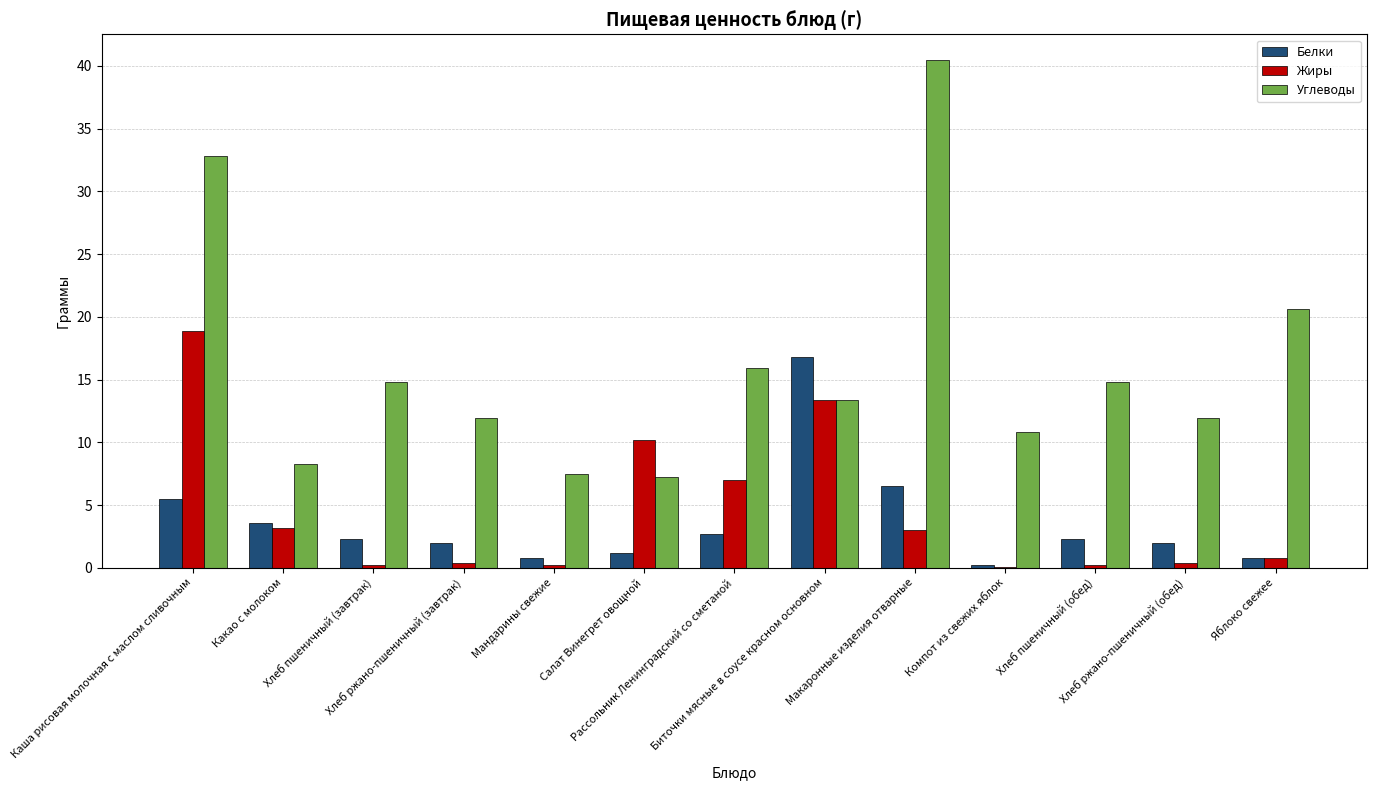

What is the greatest value displayed?

40.5